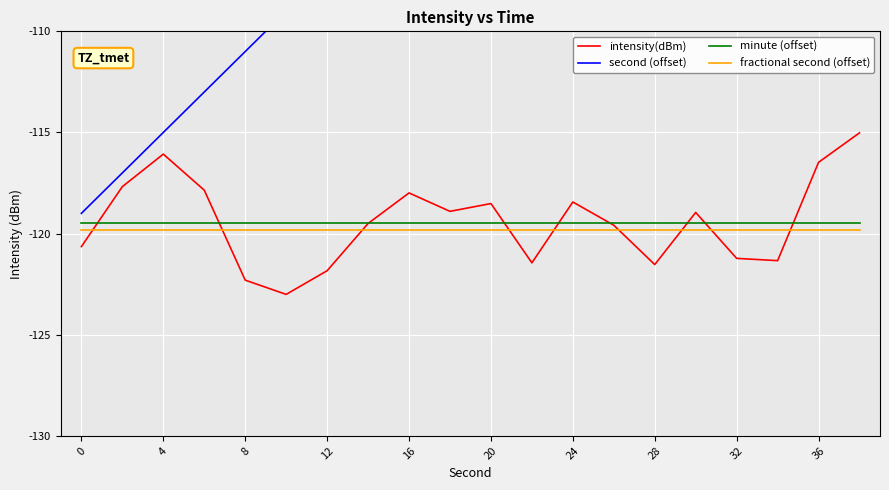

What is the sum of all minute (offset) values?

-2390.0